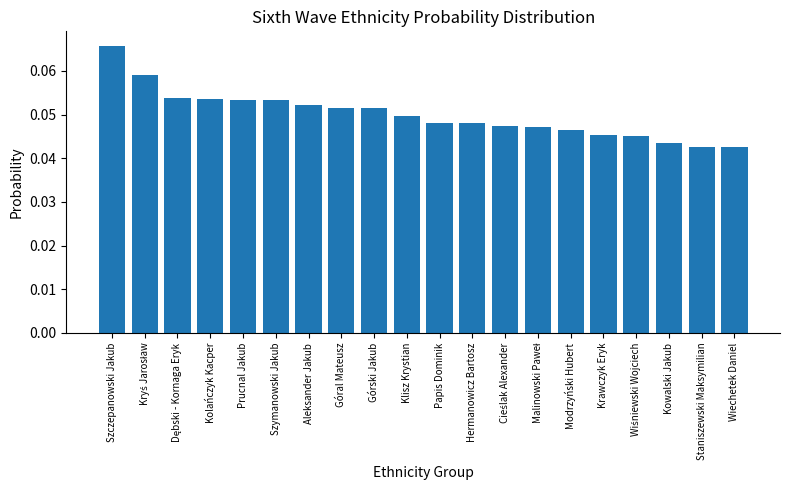

What position from the left is Staniszewski Maksymilian?

19